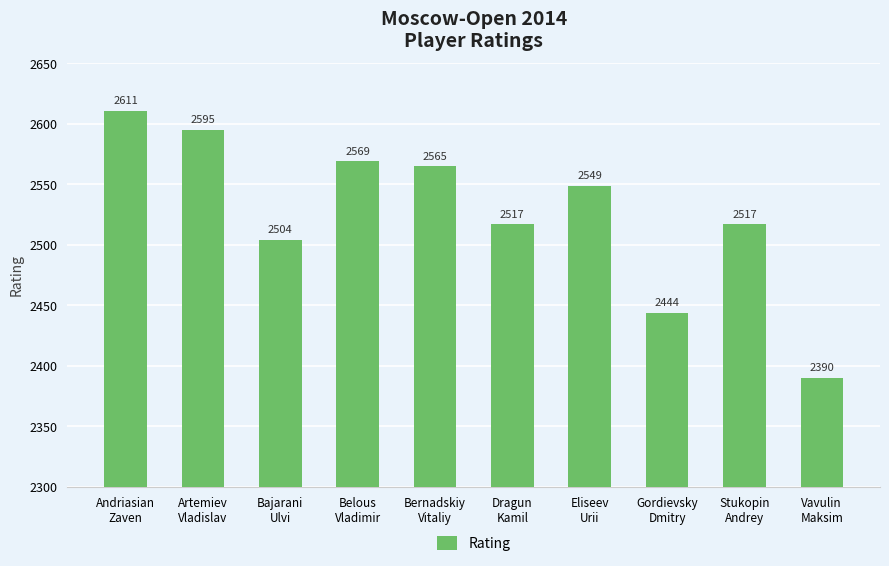

Does the chart contain stacked bars?

No